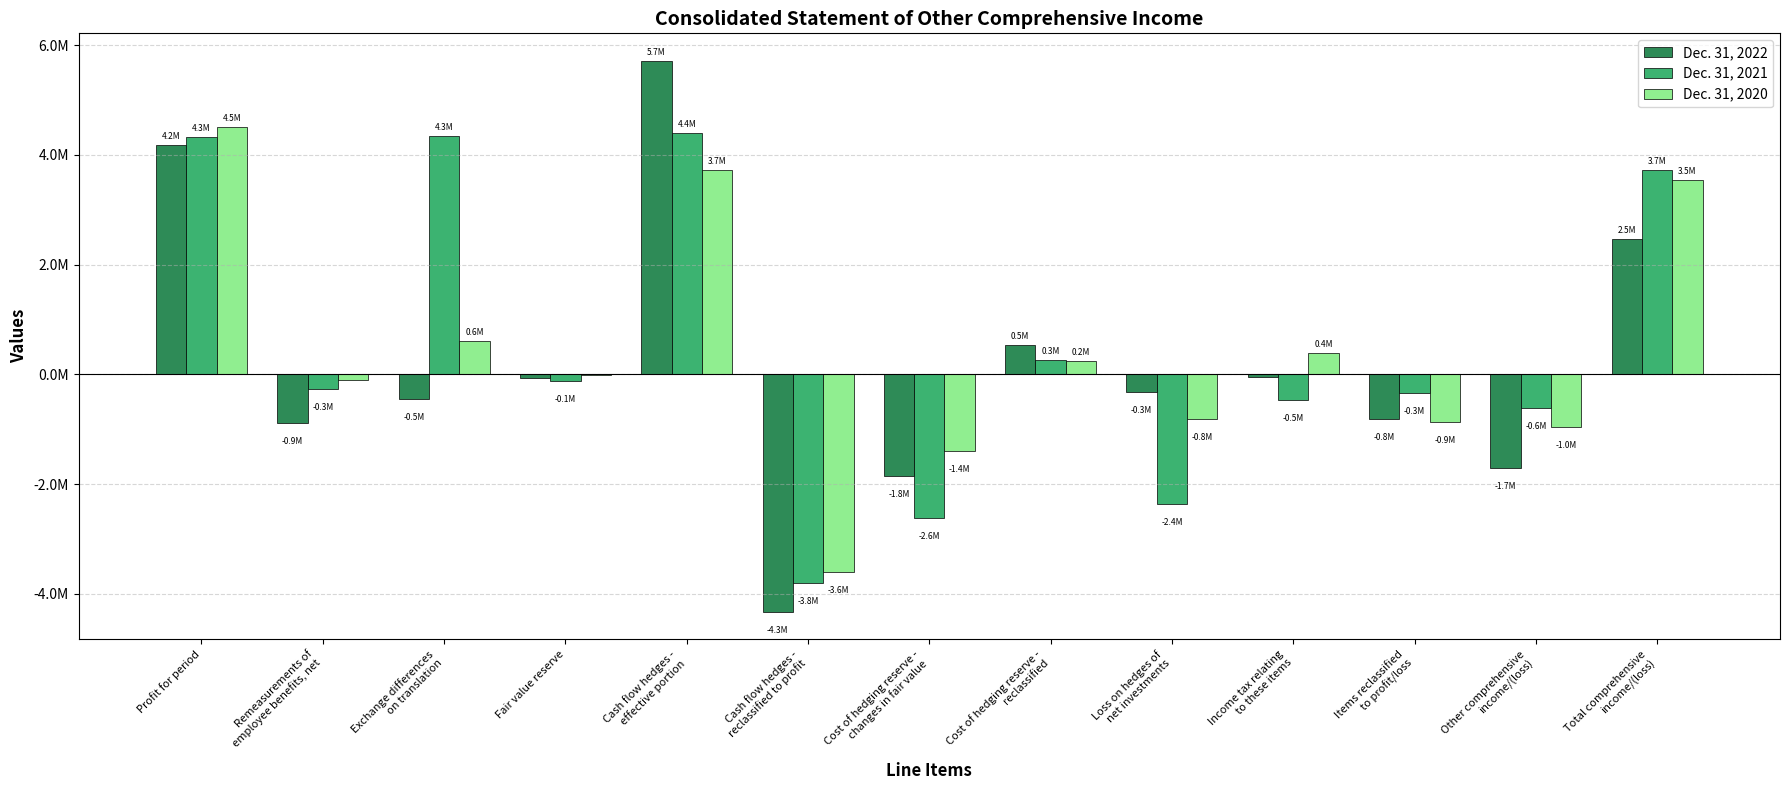

List the series in order of their overall mean, highest first.

Dec. 31, 2021, Dec. 31, 2020, Dec. 31, 2022